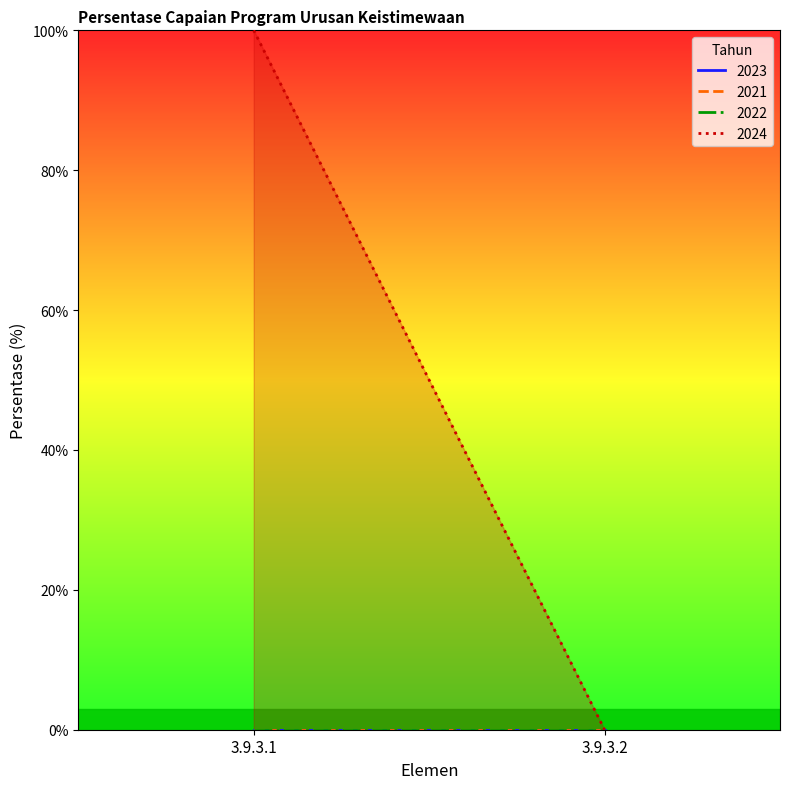

At which category does the chart reach its minimum across all series?

3.9.3.1